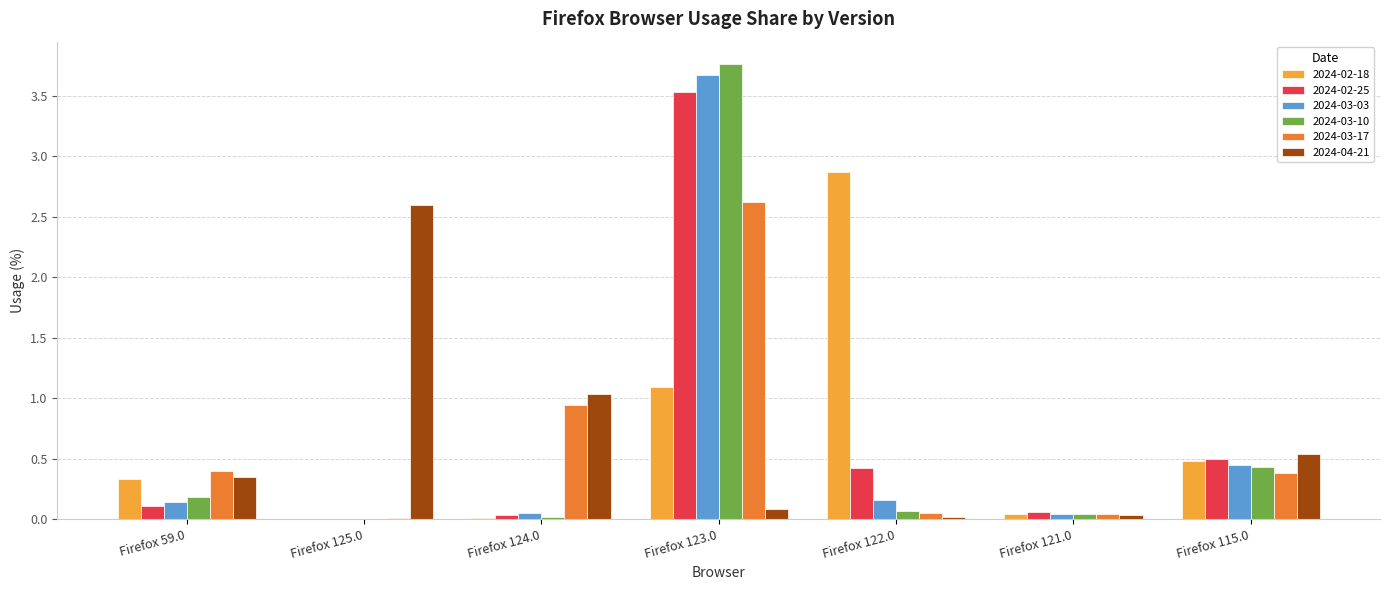

Count the number of data series in this chart.

6